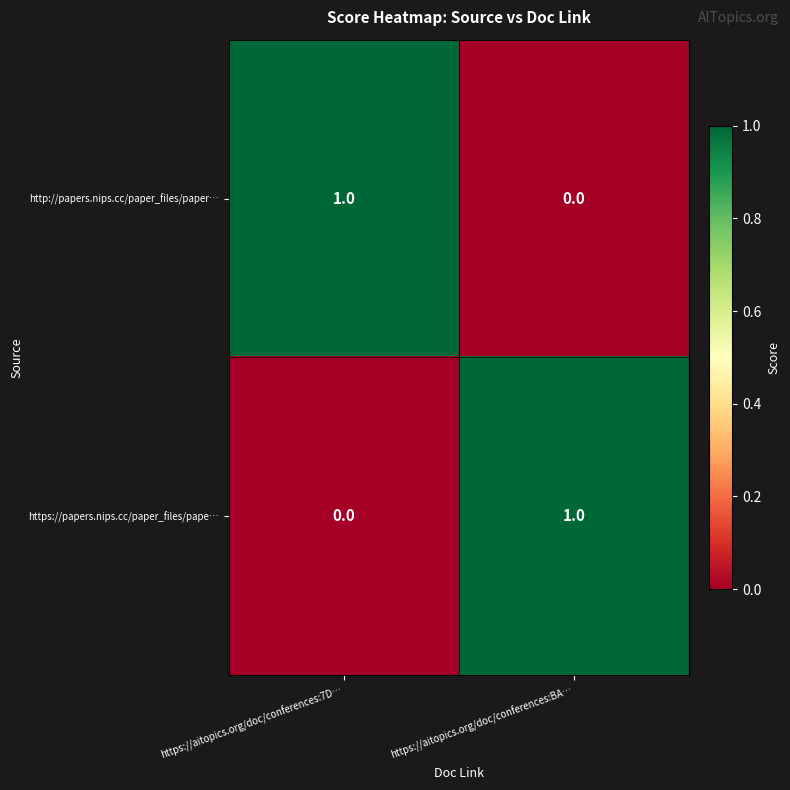

Where is https://papers.nips.cc/paper_files/pape… nearest to the value 0?

https://aitopics.org/doc/conferences:7D…